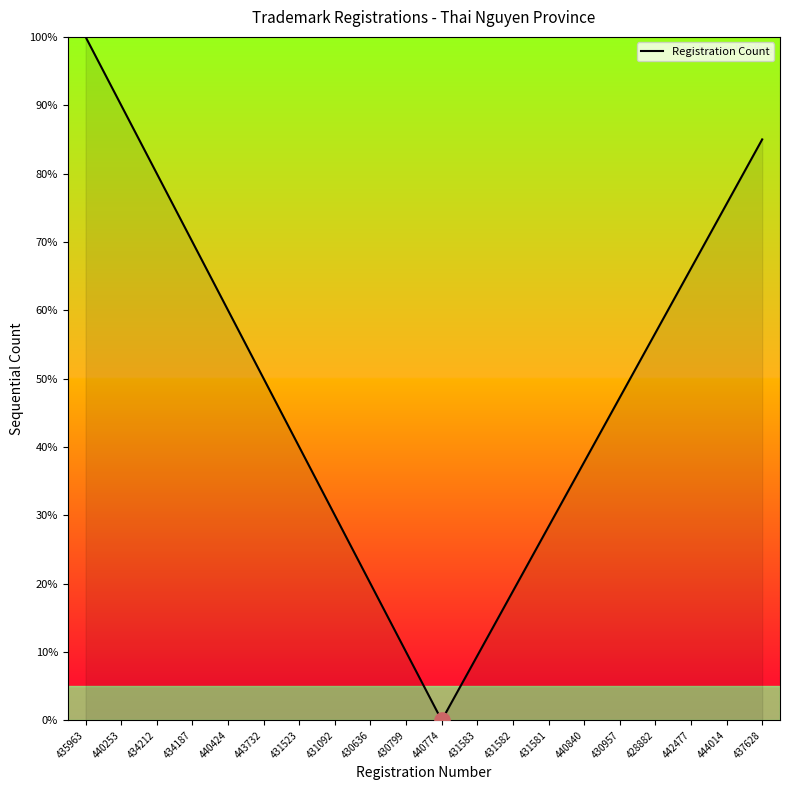

Between 440774 and 444014, which is larger?

444014